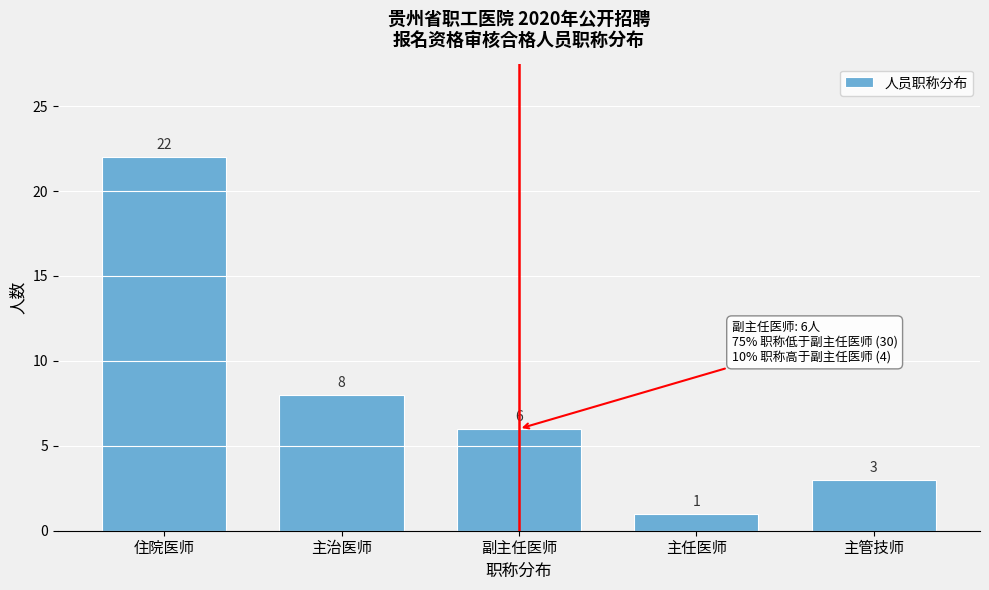

Reading left to right, transcribe all the data shown in this chart.

住院医师=22	主治医师=8	副主任医师=6	主任医师=1	主管技师=3